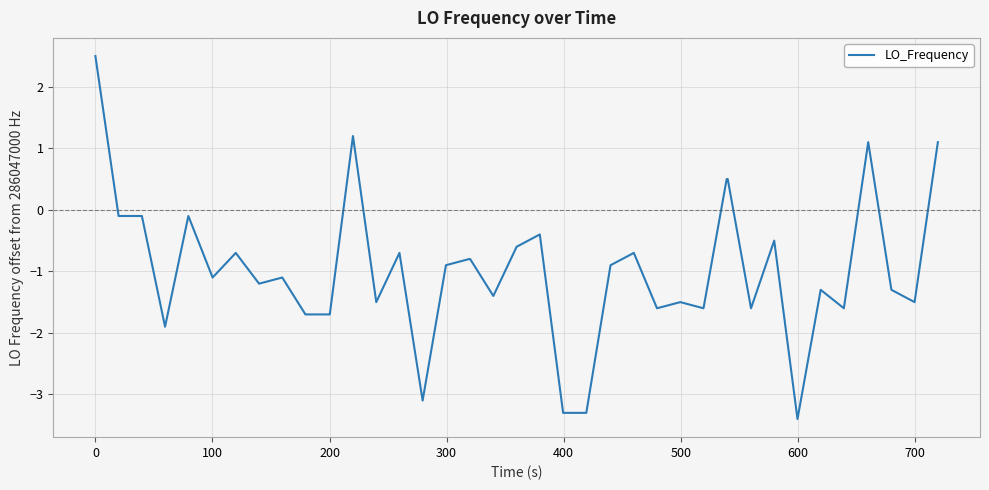

What is the difference between the maximum and minimum values?

5.9